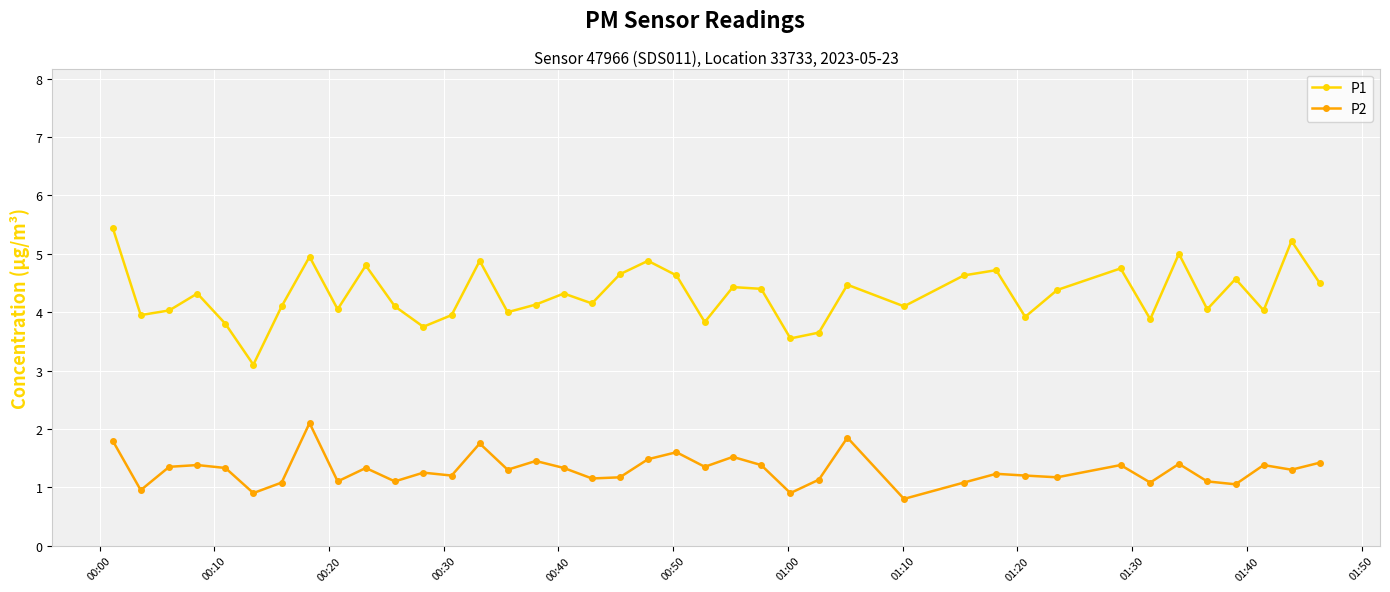

What is the minimum value shown in the chart?

0.8